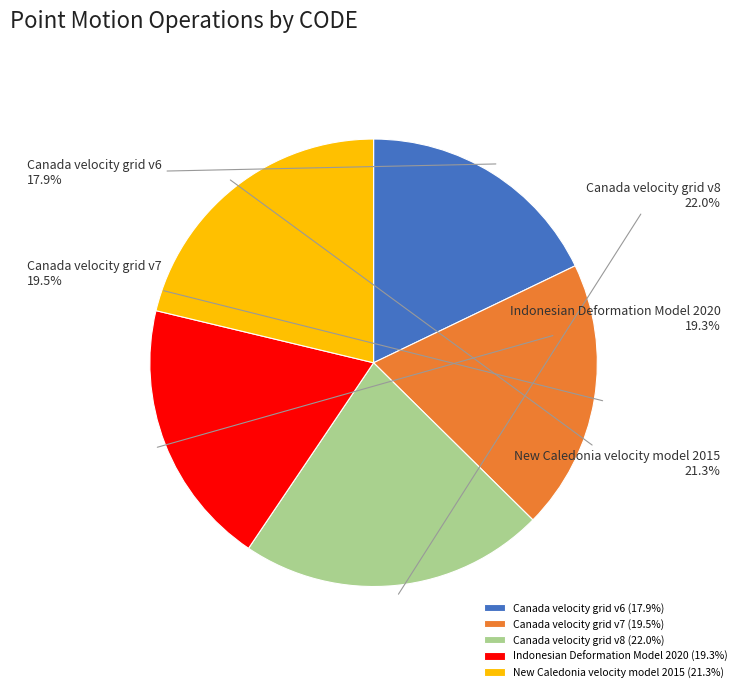

What percentage is NOT represented by Canada velocity grid v7?

80.5%